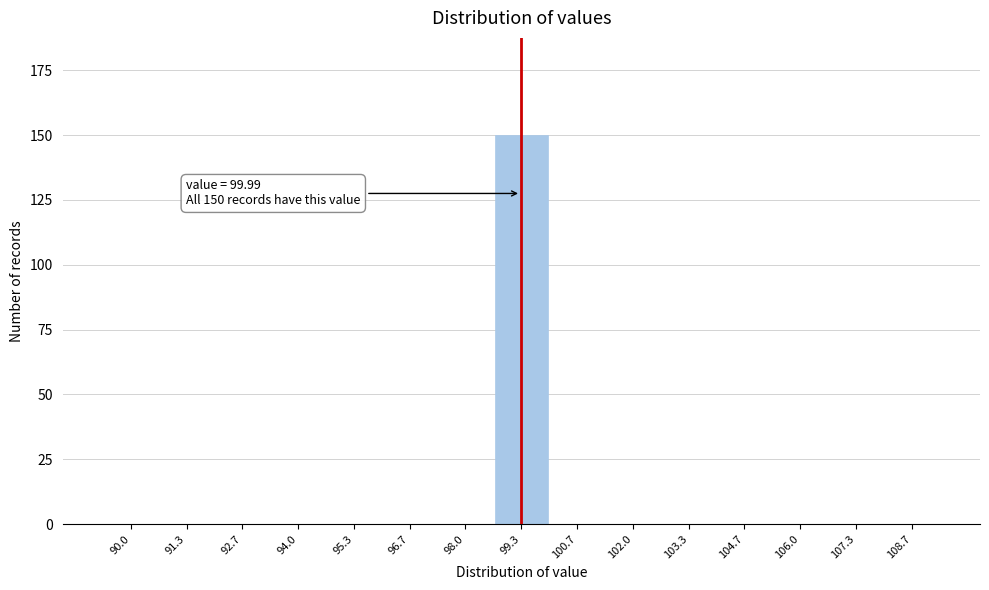

Reading right to left, transcribe all the data shown in this chart.

108.7=0	107.3=0	106.0=0	104.7=0	103.3=0	102.0=0	100.7=0	99.3=150	98.0=0	96.7=0	95.3=0	94.0=0	92.7=0	91.3=0	90.0=0